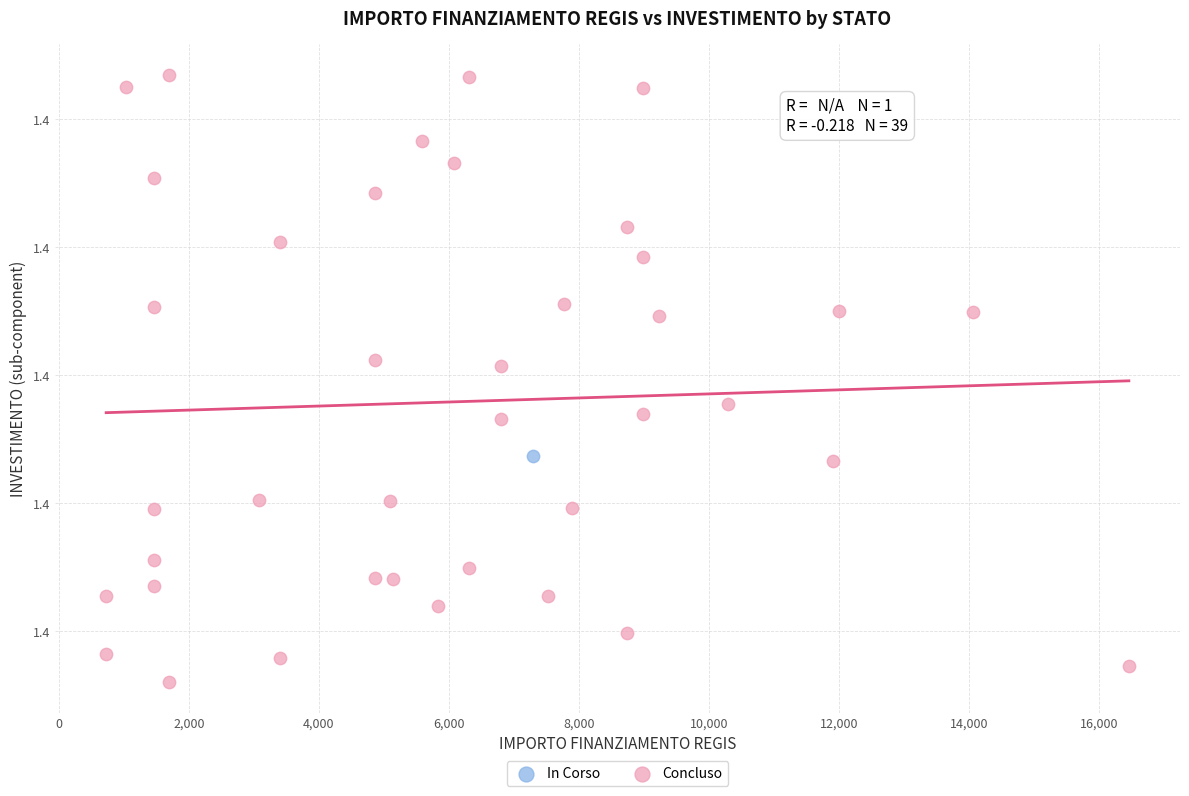

What are all the series names shown in the legend?

In Corso, Concluso